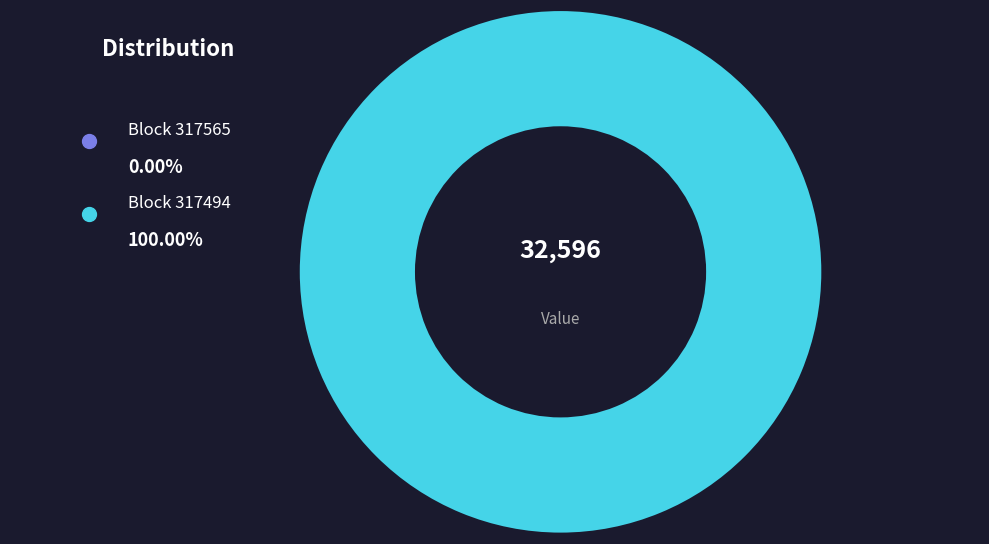

What is the total percentage of 317565 and 317494?

100.0%